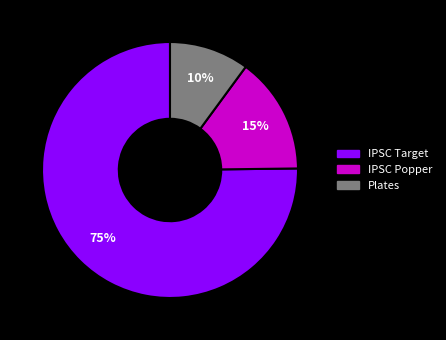

Is there a majority slice in this chart?

Yes